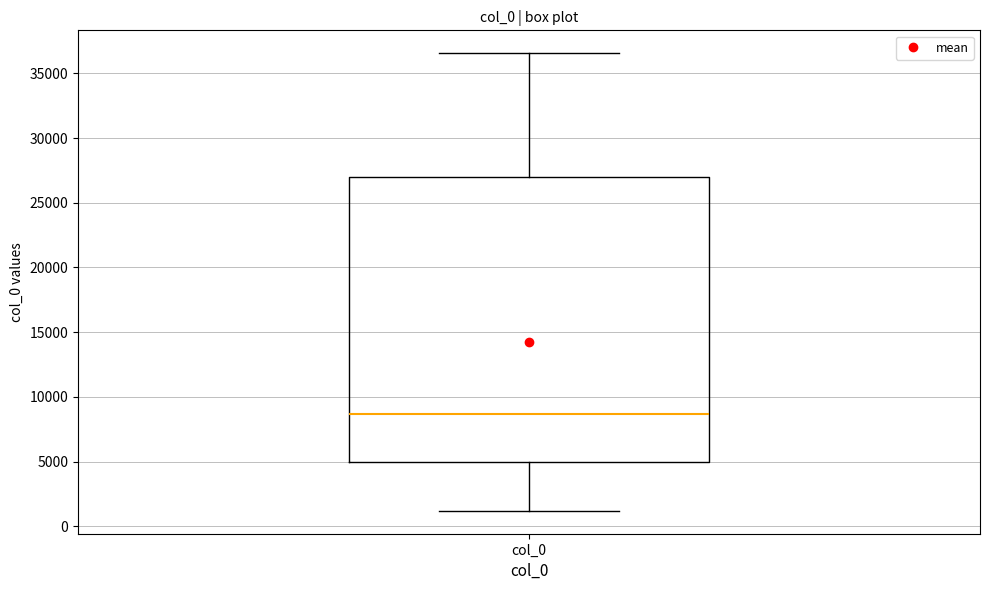

Read this box plot against the y-axis: the position of the median line, the range covered by the box, and the ends of both whiskers. The values are not printed on the chart, so give them approximately, as read against the axis.

median 8500, box 5000 to 27000, whiskers 1000 to 36500